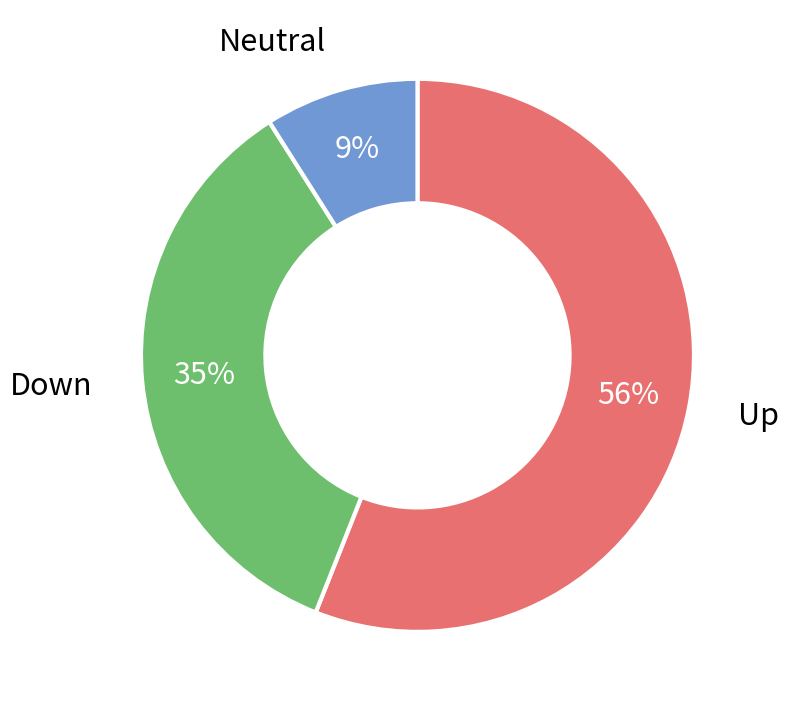

Is there a majority slice in this chart?

Yes